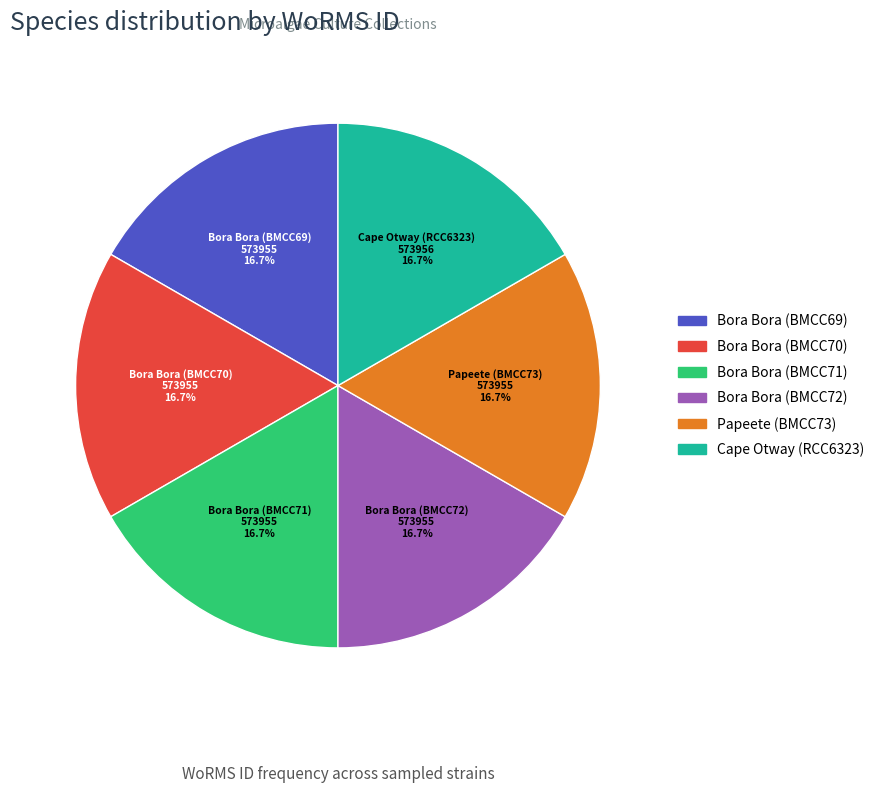

What percentage is NOT represented by Bora Bora (BMCC71)?

83.3%